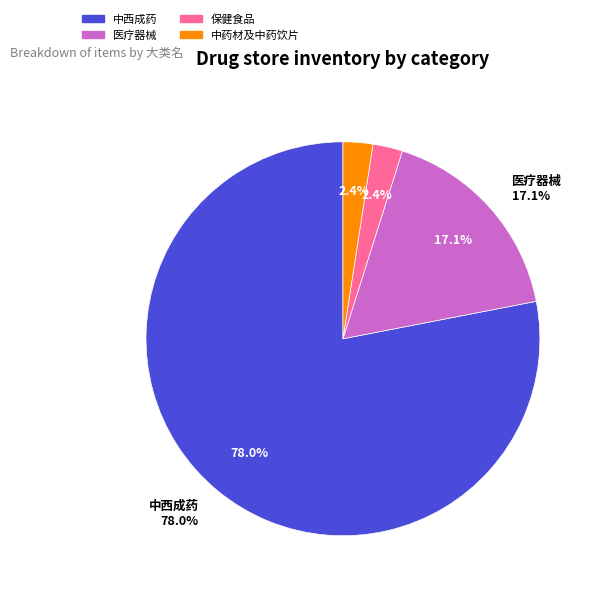

To the nearest percent, what portion does 中西成药 represent?

78%